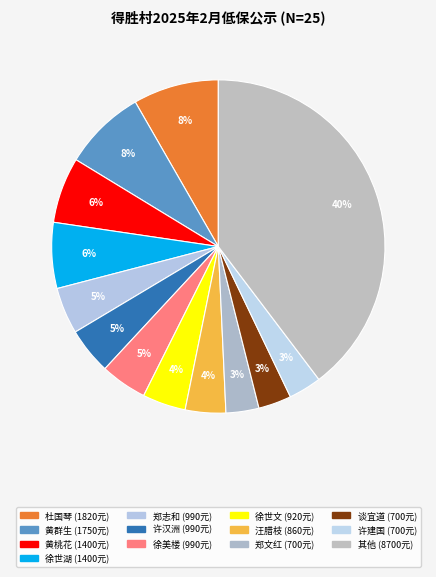

How many slices are in this pie chart?

13